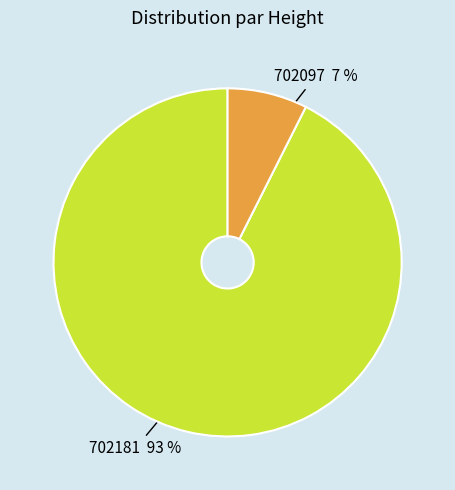

The 702097 slice represents 7% of the pie. True or false?

True